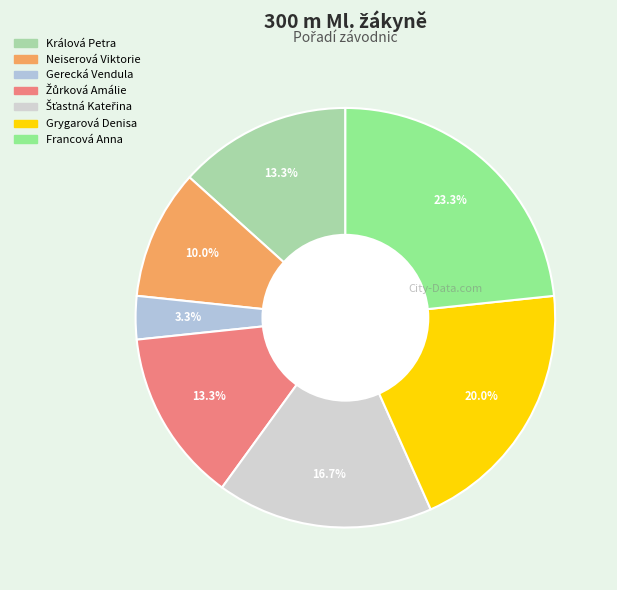

To the nearest percent, what is the difference between the largest and smallest slice percentages?

20%